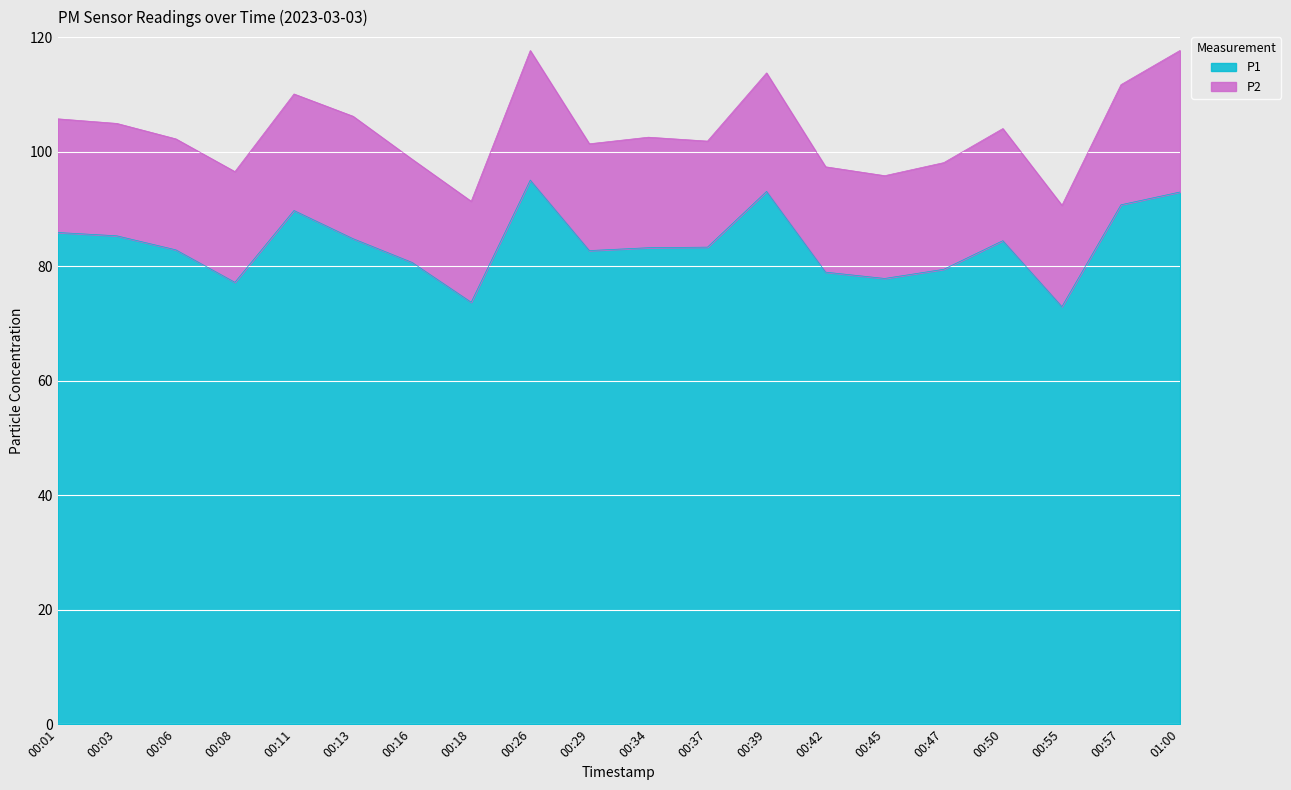

How many lines are shown in the chart?

2